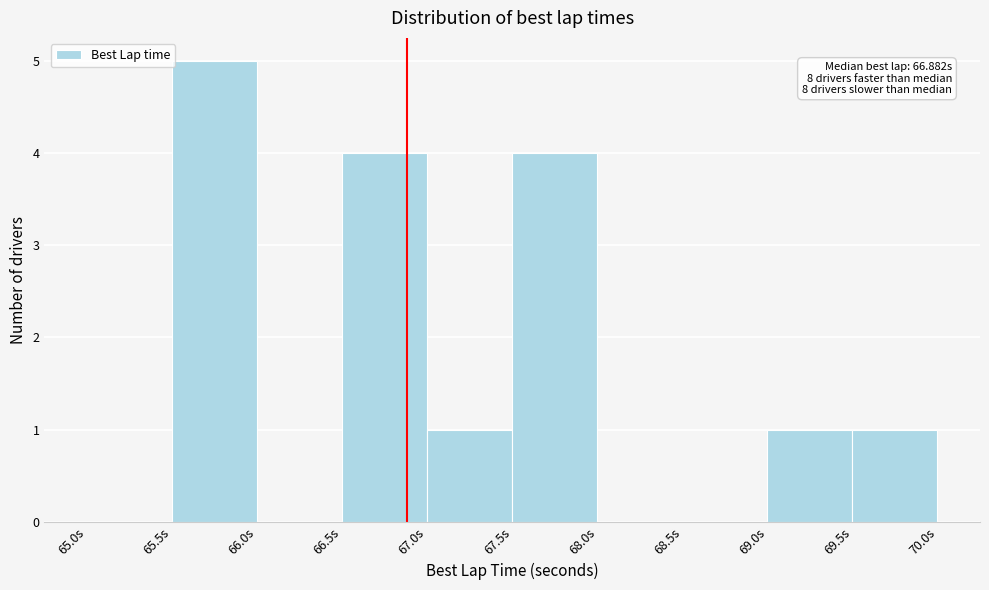

Over which range of the x-axis is the bar tallest?

65.5 to 66.0